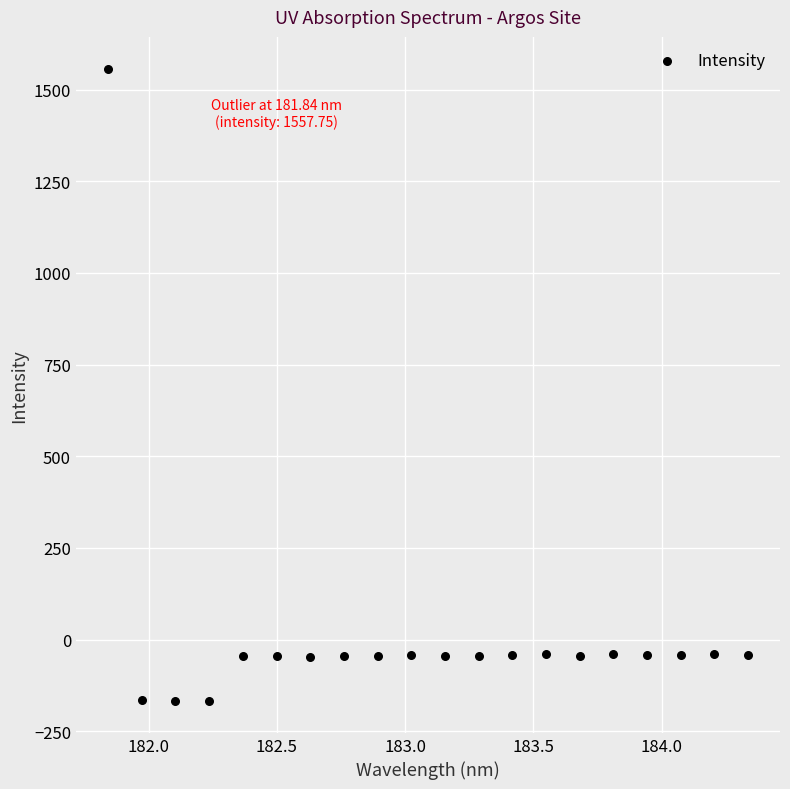

What is the range of X values (max minus min)?

2.5